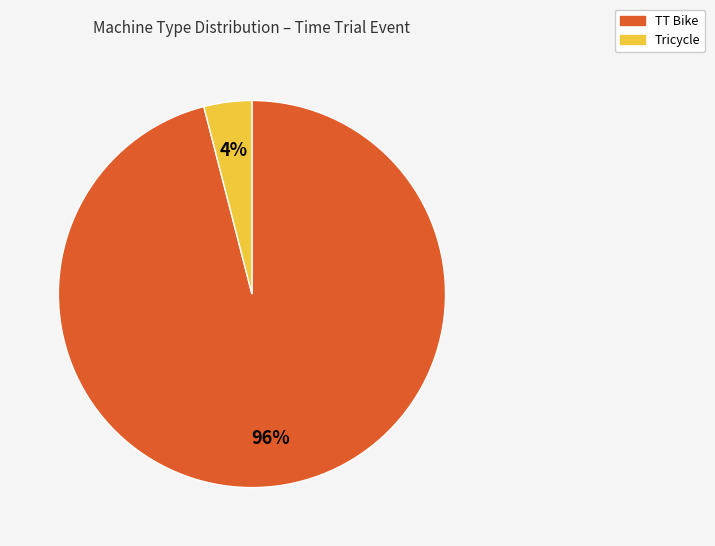

Does Tricycle represent more than half of the total?

No